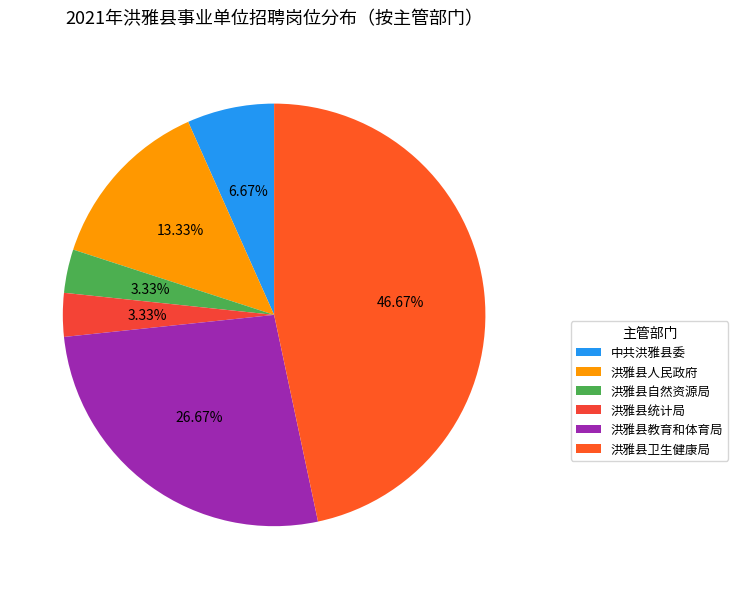

How many segments does this pie chart have?

6